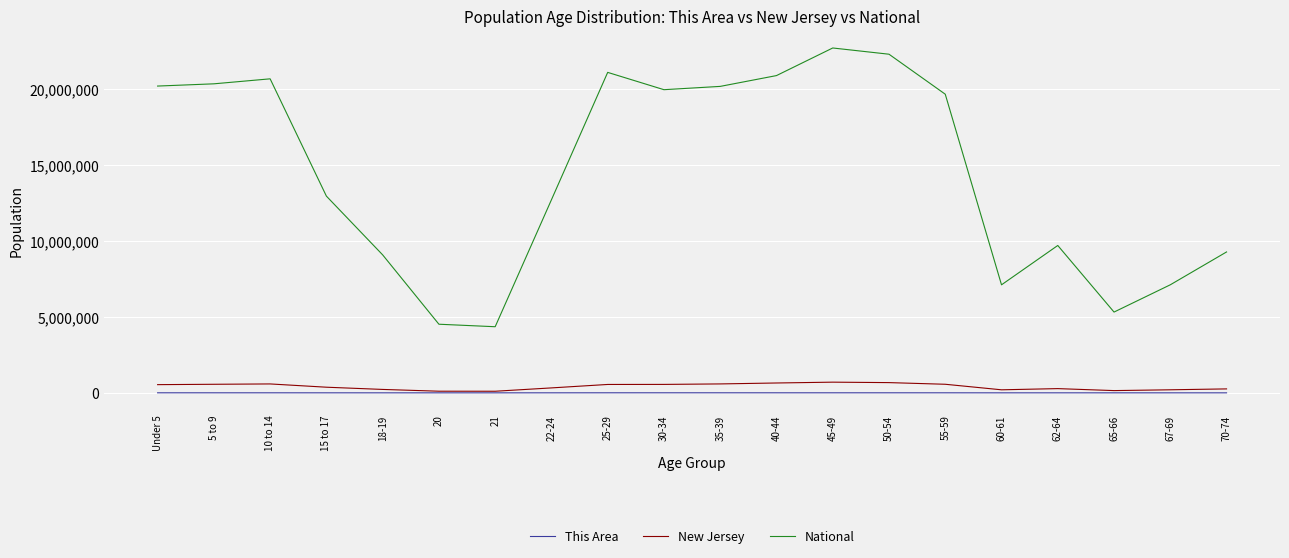

At which label is National closest to 13531442?

15 to 17